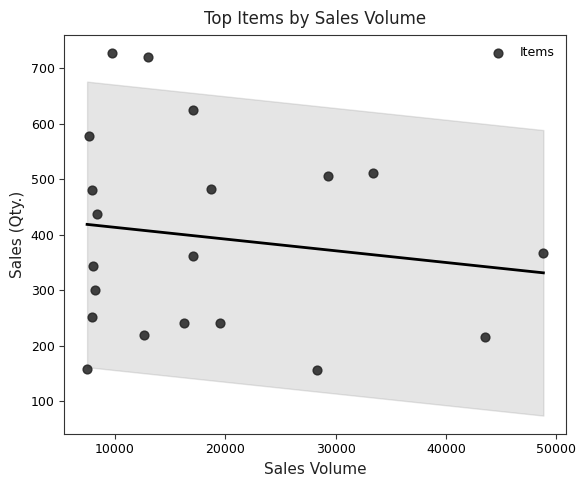

How many points are shown in the scatter plot?

20